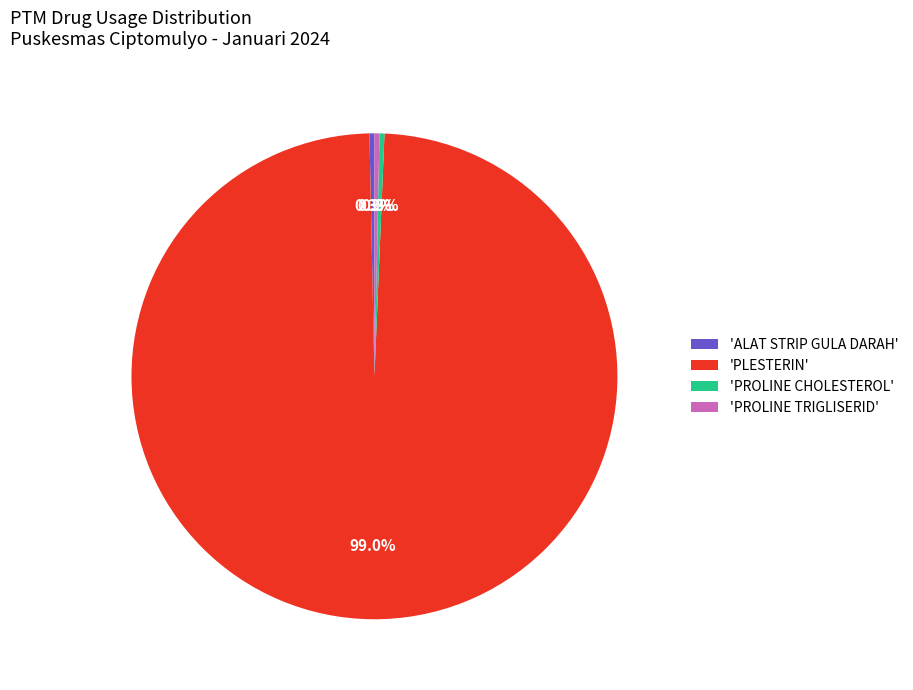

Which category has the biggest portion of the pie?

'PLESTERIN'